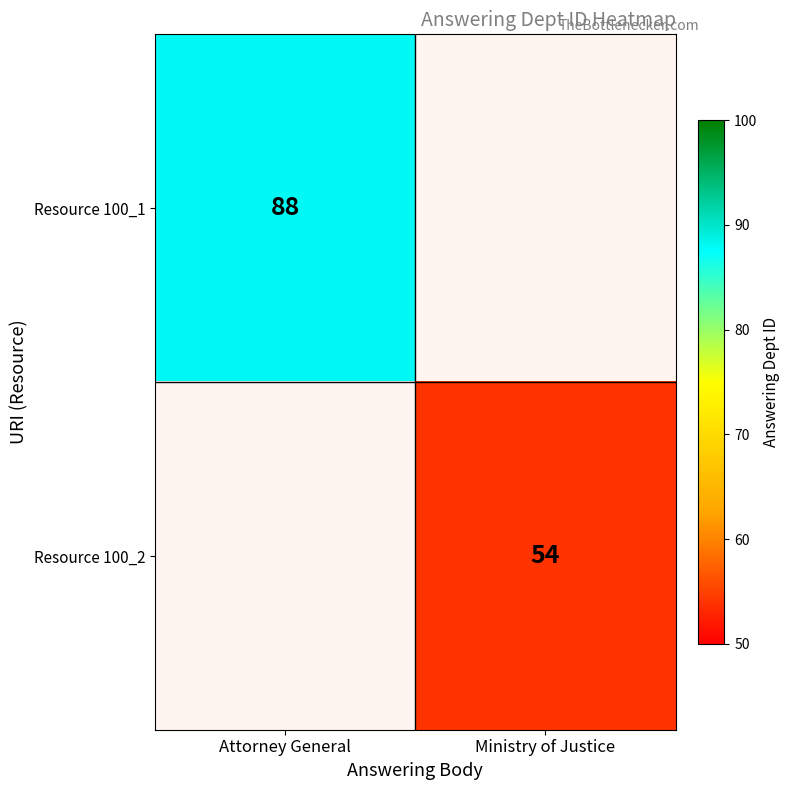

List the series in order of their peak value, highest first.

Resource 100_1, Resource 100_2